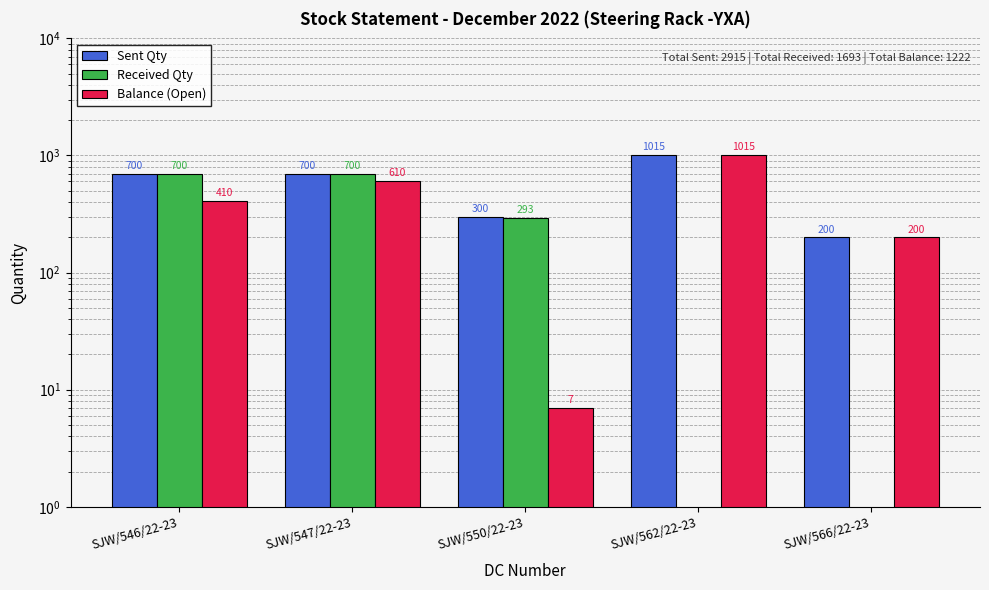

List the labels in order of Sent Qty value, largest first.

SJW/562/22-23, SJW/546/22-23, SJW/547/22-23, SJW/550/22-23, SJW/566/22-23